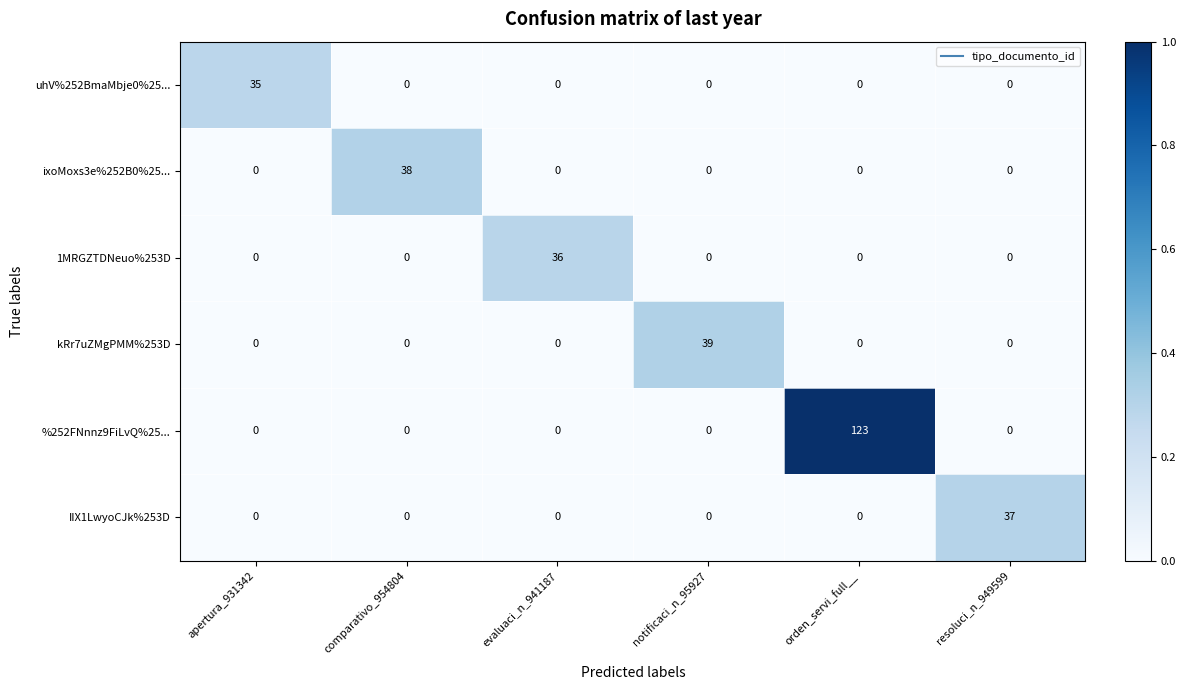

The 1MRGZTDNeuo%253D series shows 0 at comparativo_954804. True or false?

True